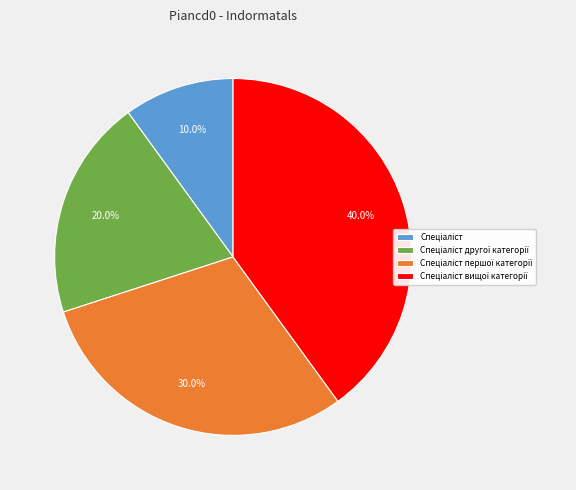

To the nearest percent, what is the difference between the largest and smallest slice percentages?

30%